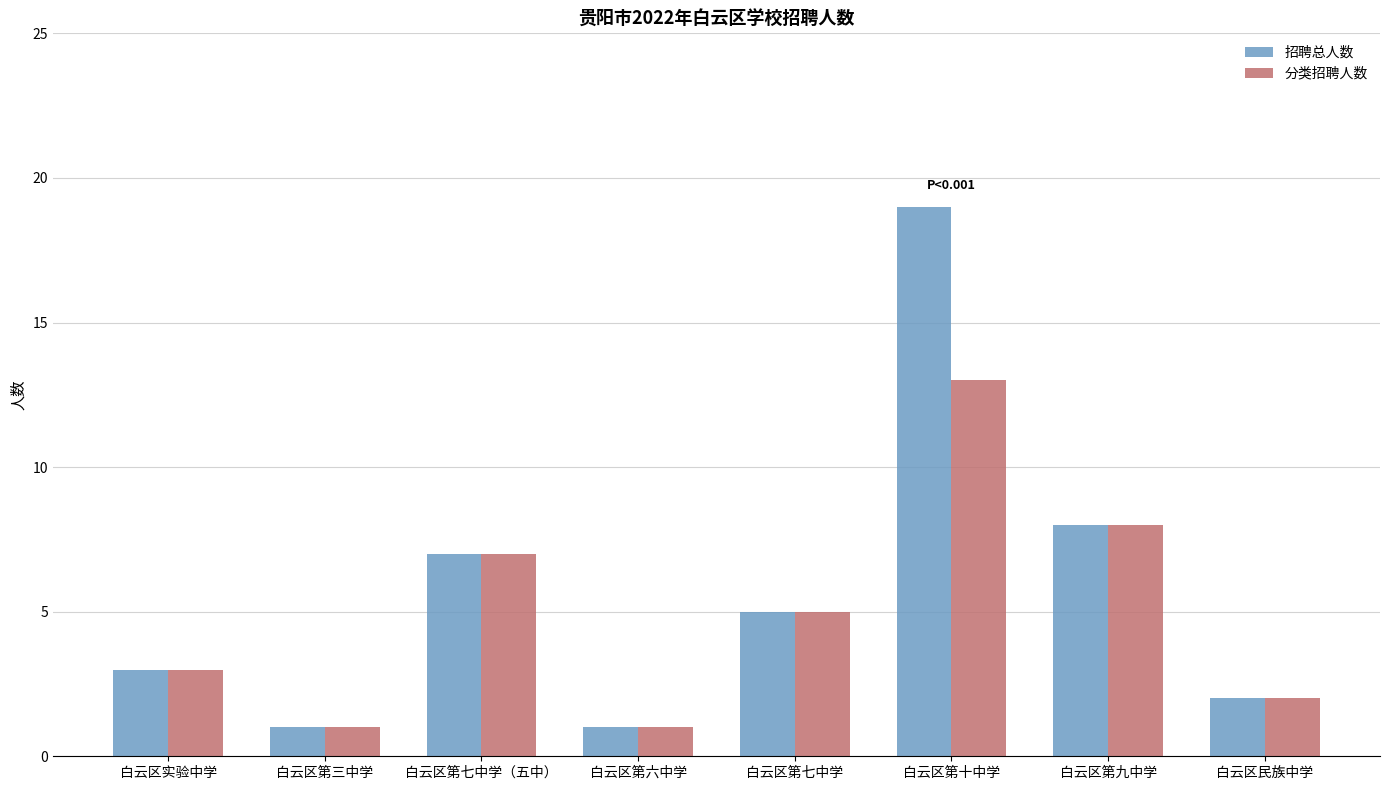

What is the difference between the 招聘总人数 values at 白云区第七中学 and 白云区第六中学?

4